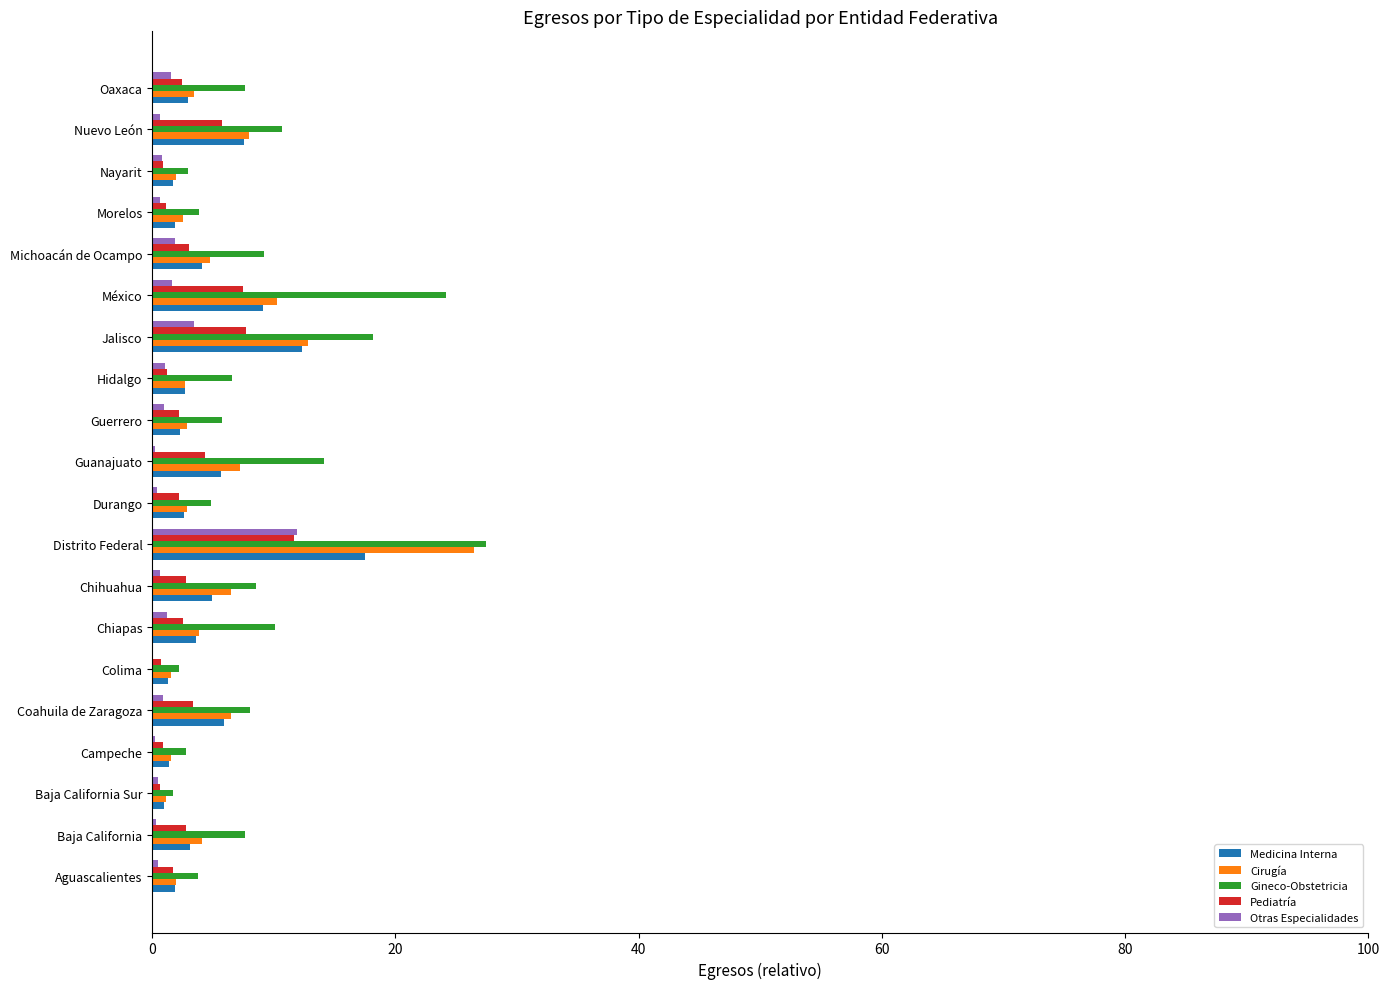

The value of Cirugía at Guanajuato is 11.9. True or false?

False